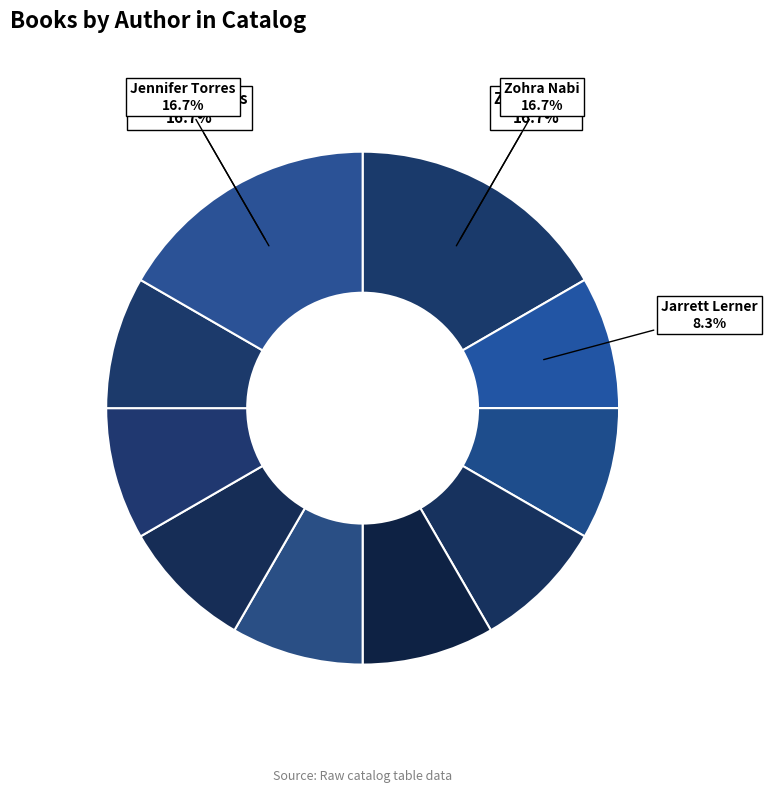

How many slices are in this pie chart?

10